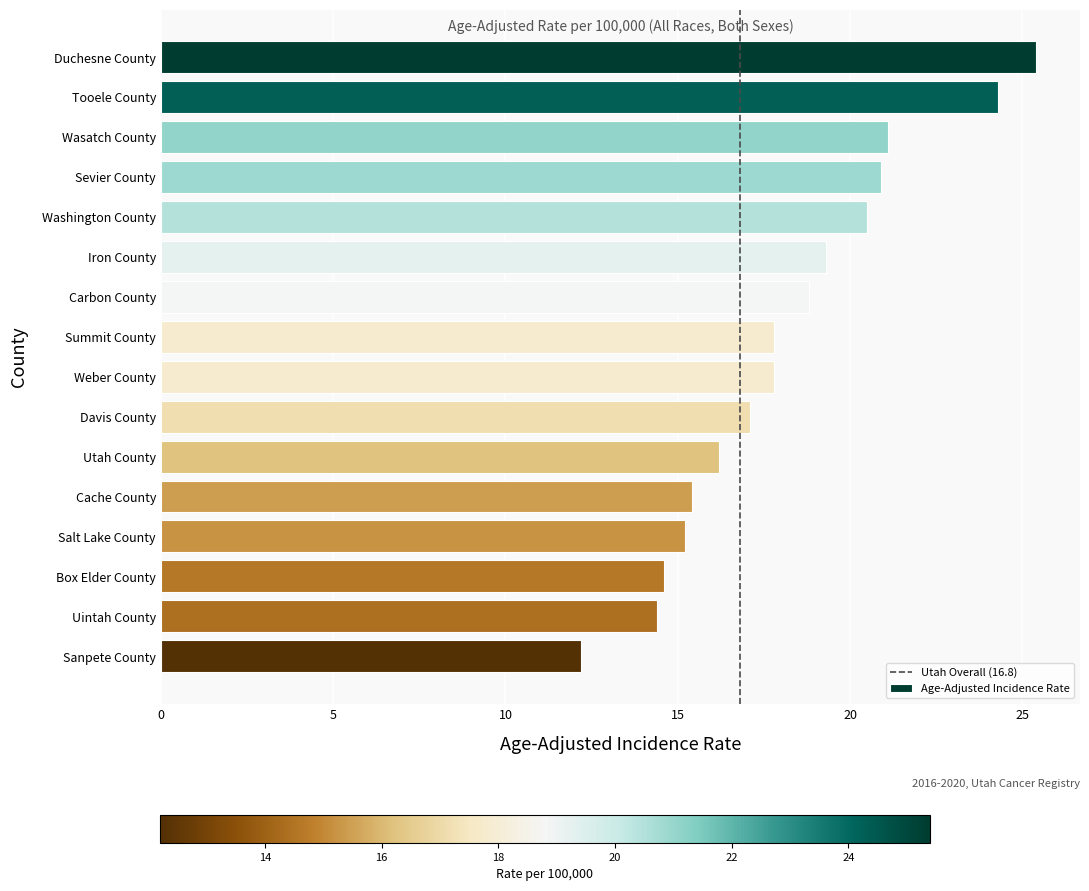

Read the value at Duchesne County.

25.4